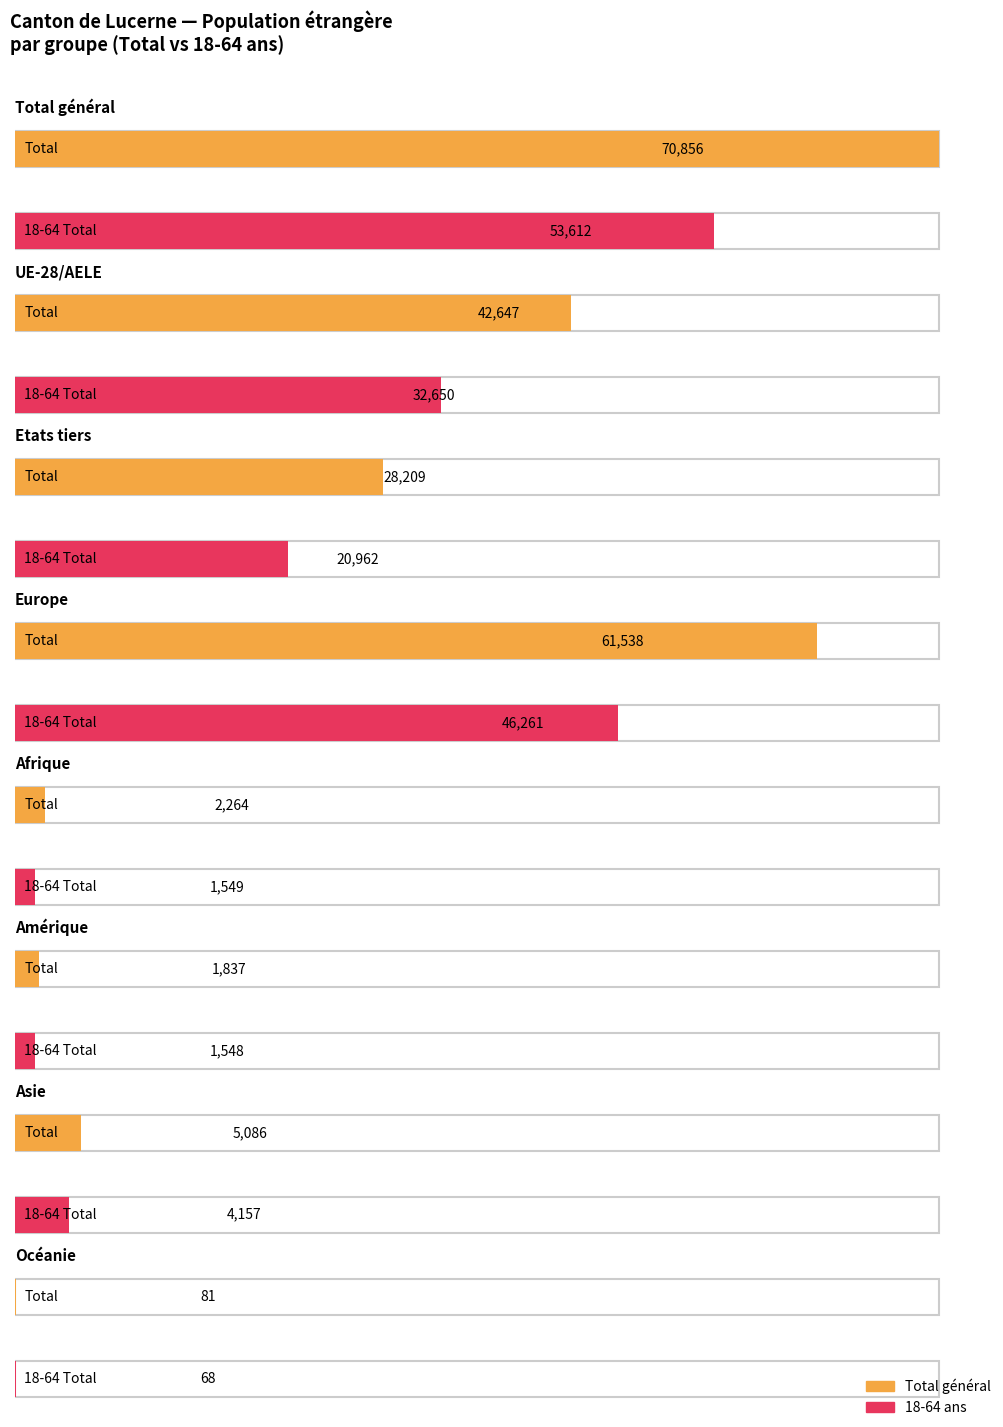

Which series has the largest range (max minus min)?

Total